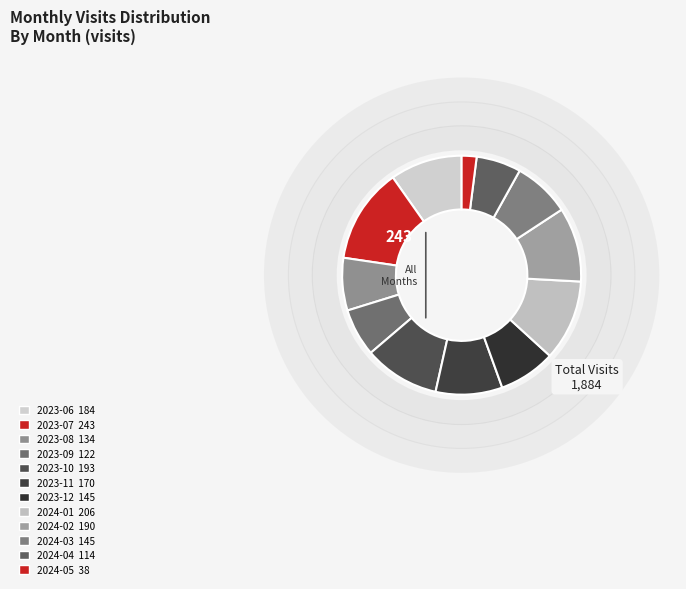

Which slice is the smallest?

2024-05